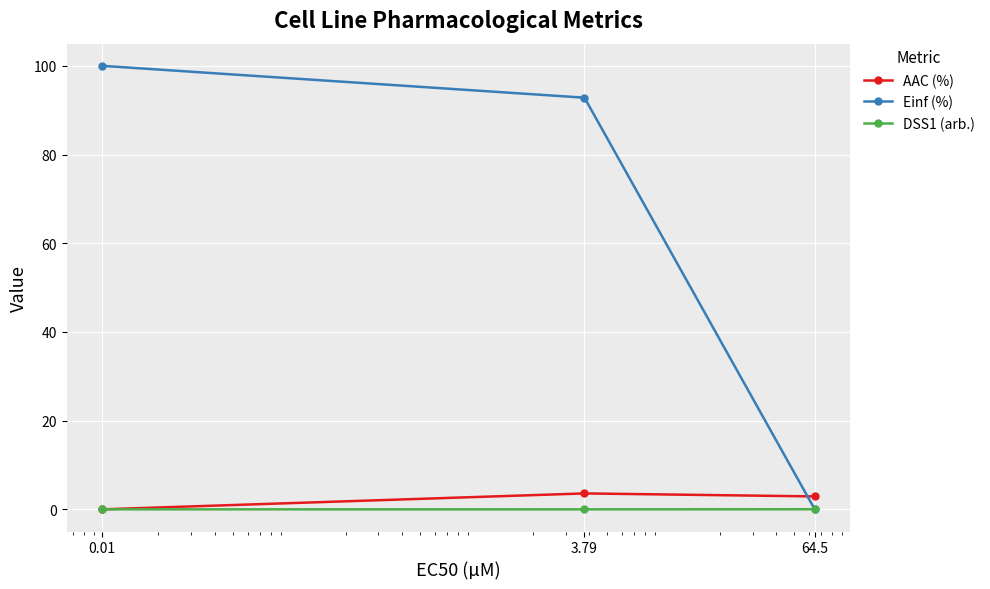

List the series in order of their peak value, lowest first.

DSS1 (arb.), AAC (%), Einf (%)